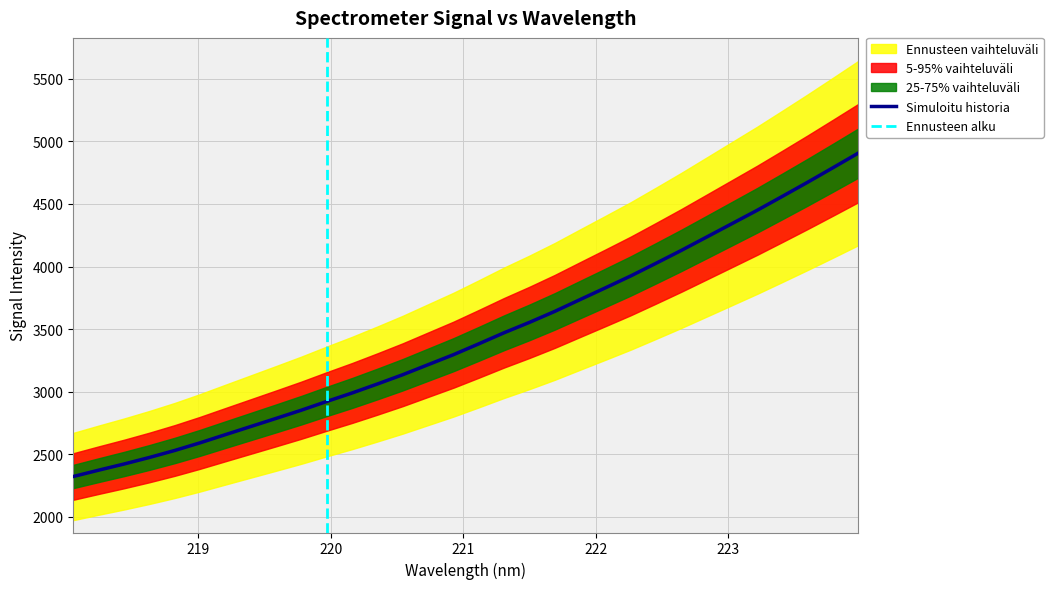

Rank the categories by value from highest to lowest.

223.9802, 223.7895, 223.5987, 223.408, 223.2172, 223.0264, 222.8355, 222.6447, 222.4538, 222.263, 222.0721, 221.8812, 221.6902, 221.4993, 221.3083, 221.1174, 220.9264, 220.7354, 220.5444, 220.3533, 220.1623, 219.9712, 219.7801, 219.589, 219.3979, 219.2067, 219.0156, 218.8244, 218.6332, 218.442, 218.2508, 218.0596